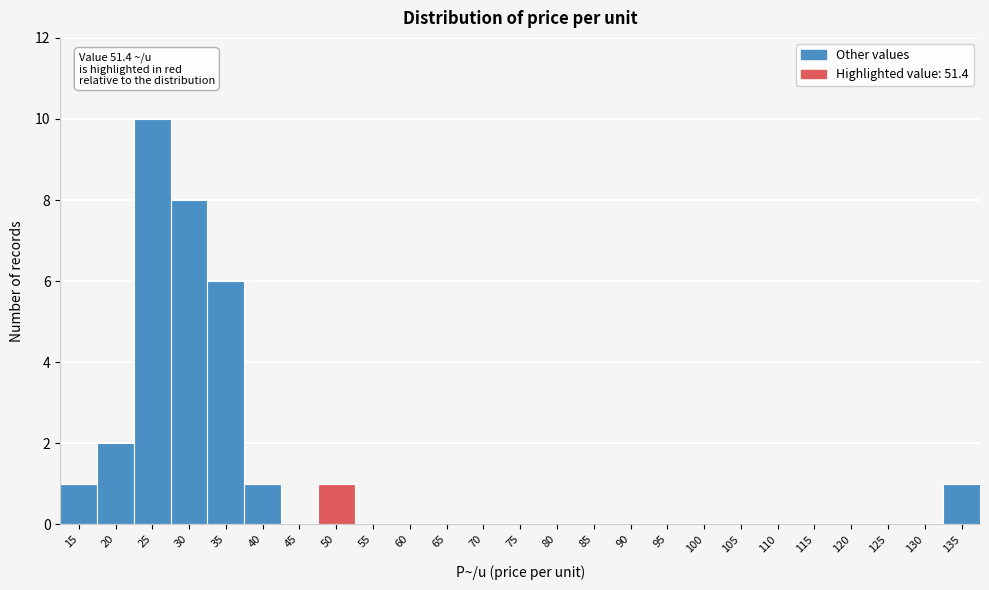

Reading left to right, list all the values displayed in this chart.

15=1	20=2	25=10	30=8	35=6	40=1	45=0	50=1	55=0	60=0	65=0	70=0	75=0	80=0	85=0	90=0	95=0	100=0	105=0	110=0	115=0	120=0	125=0	130=0	135=1